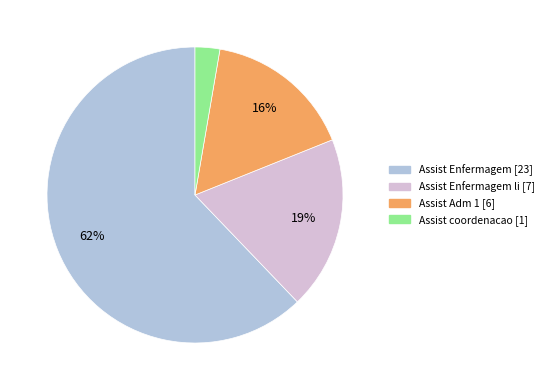

Does any single category account for the majority?

Yes